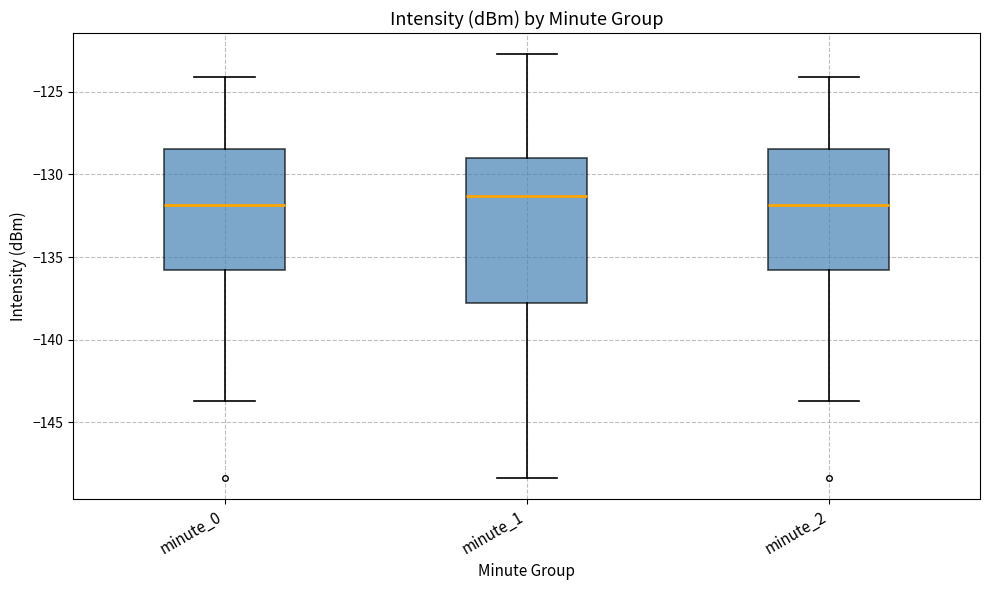

Which box is the tallest, from its lower edge to its upper edge?

minute_1